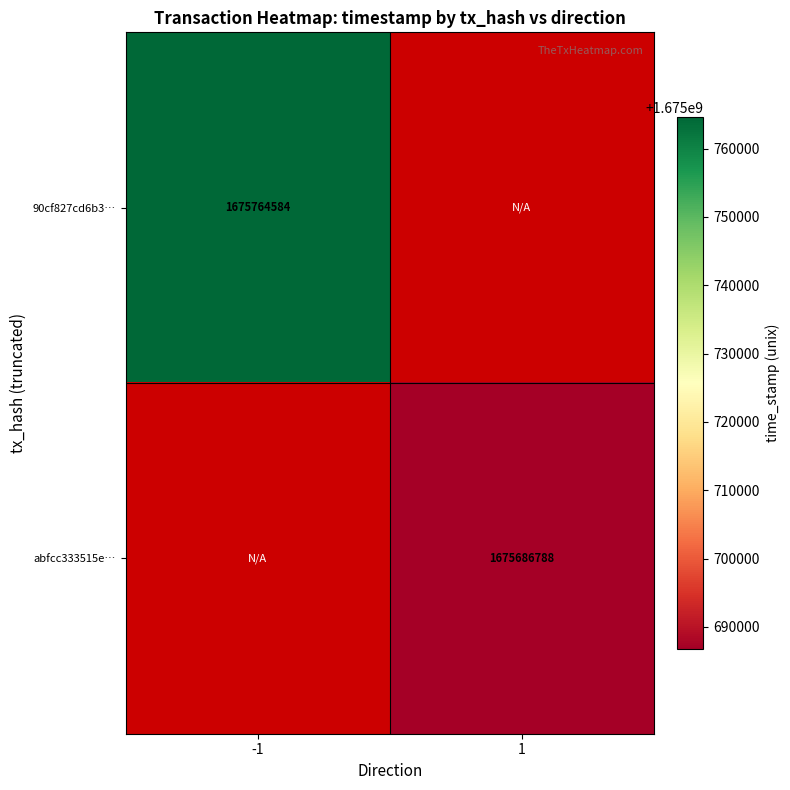

At how many categories does at least one series exceed 1675702522?

1